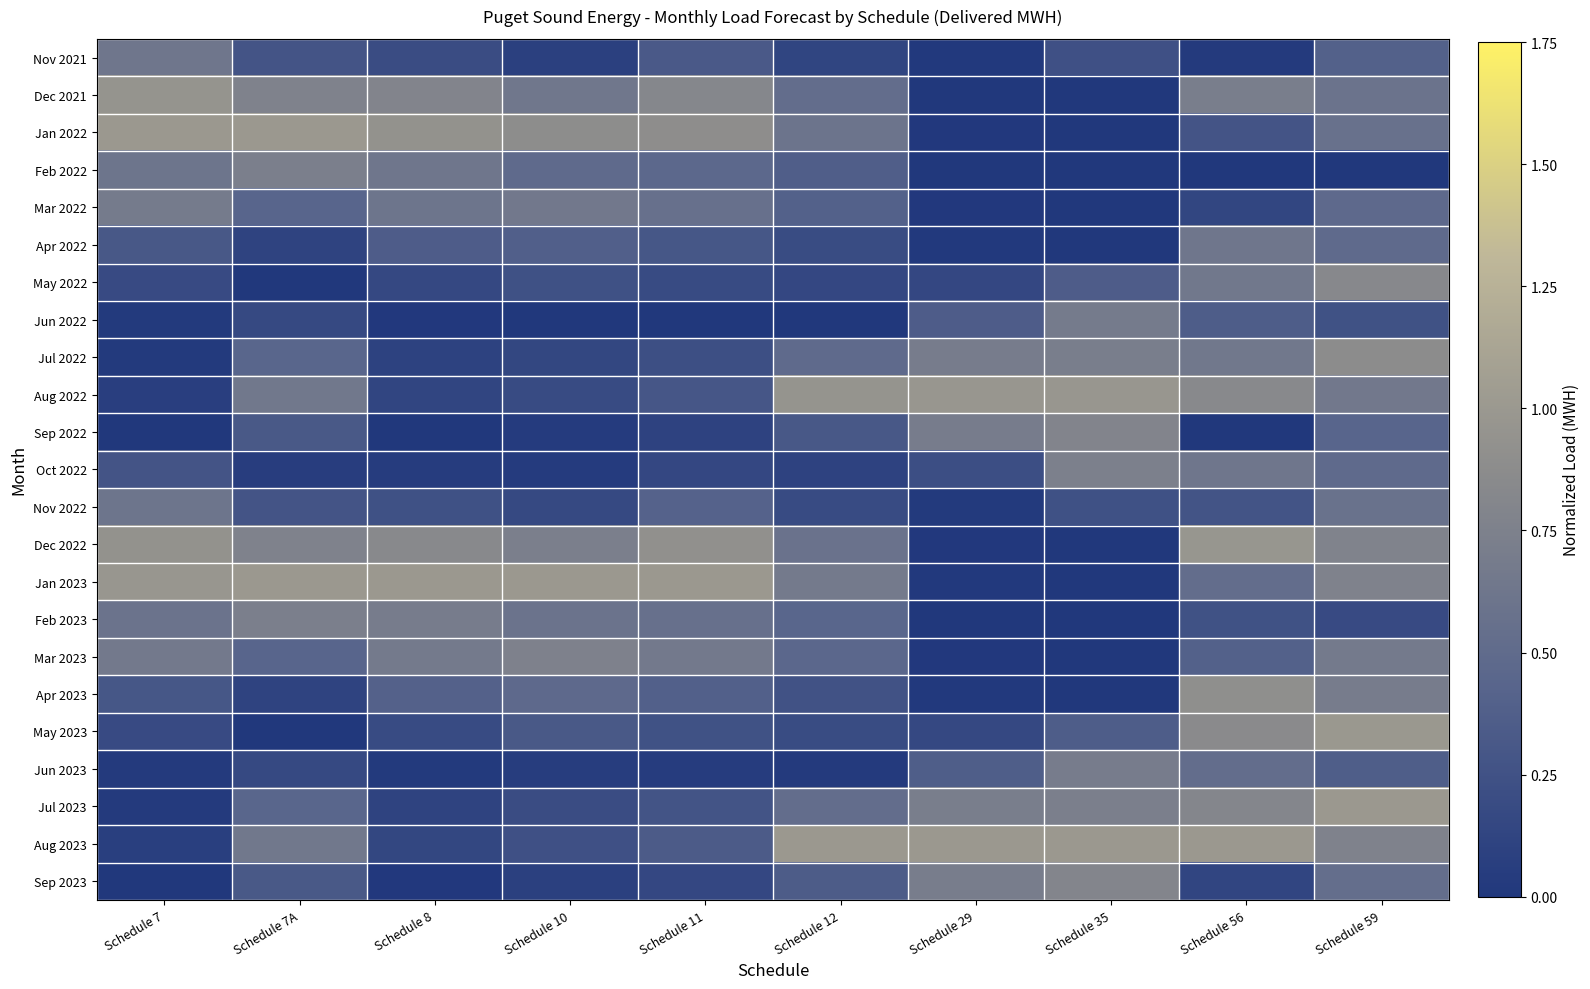

At which category is the sum across all series the highest?

Schedule 59